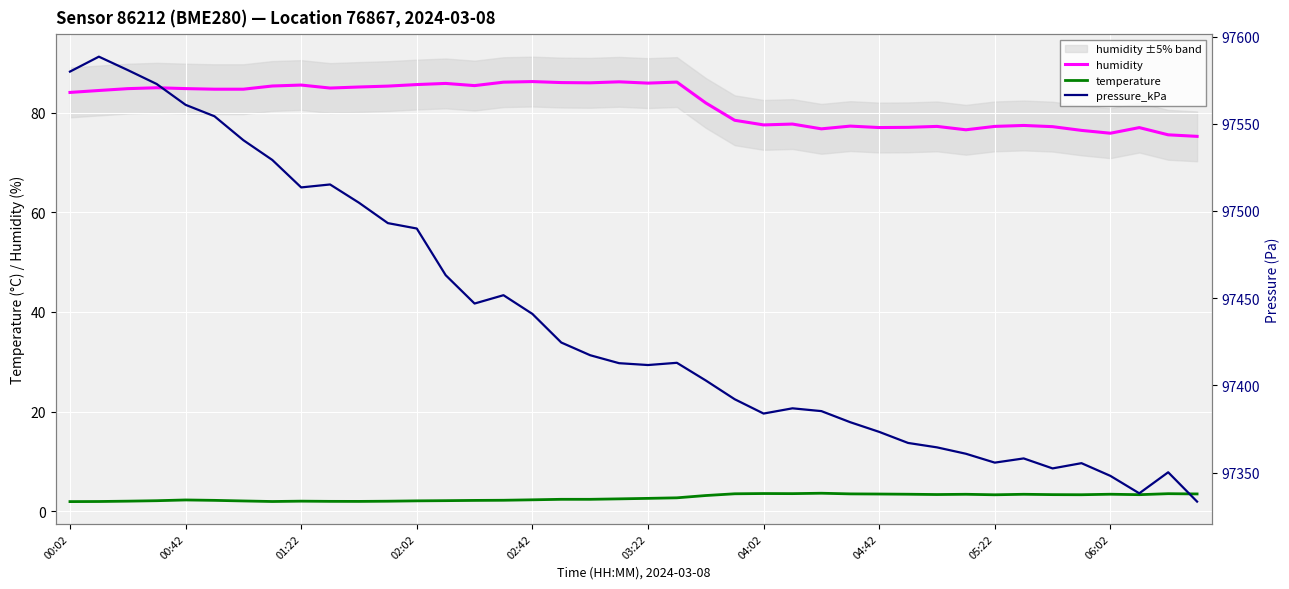

What is the difference between the maximum and minimum values in the humidity series?

11.0